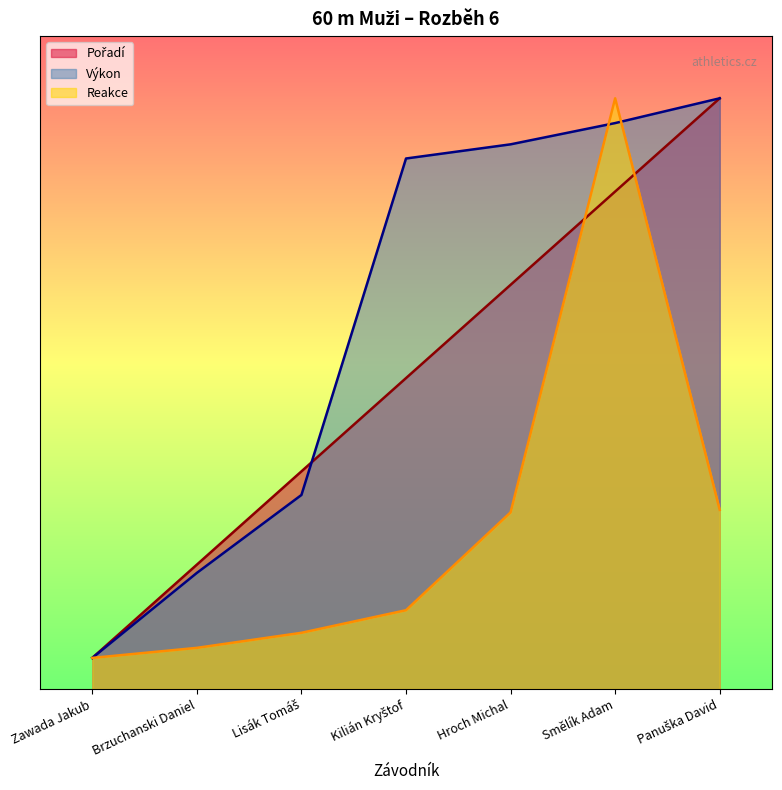

What is the value of the Výkon point at the 2nd from the left?

1.9